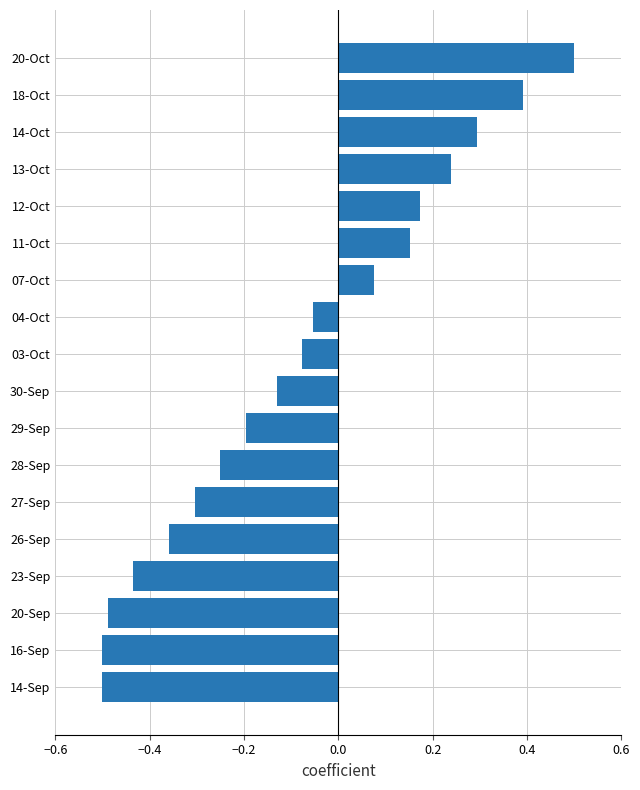

True or false: the data shows -0.9 at 16-Sep.

False